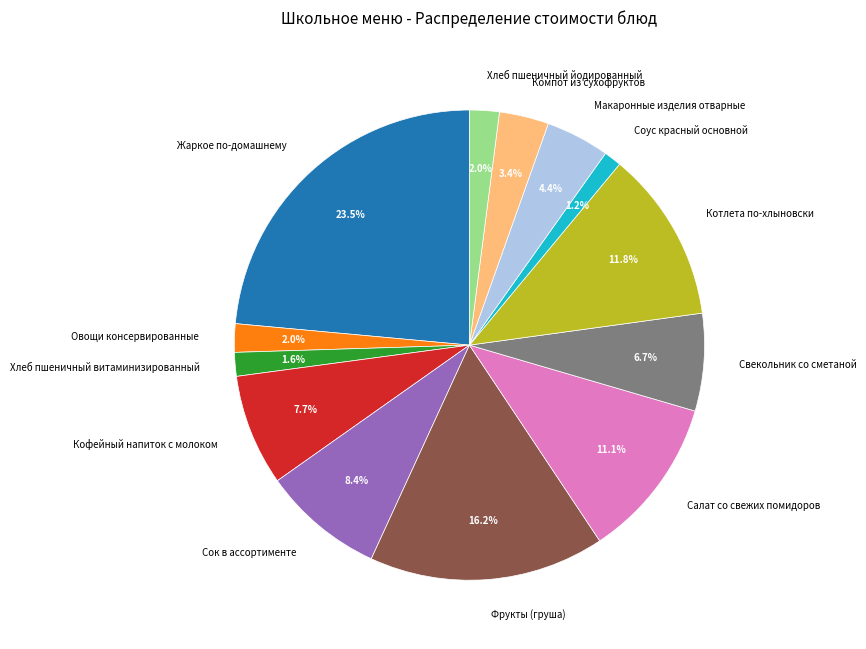

To the nearest percent, what percentage of the pie is Овощи консервированные?

2%